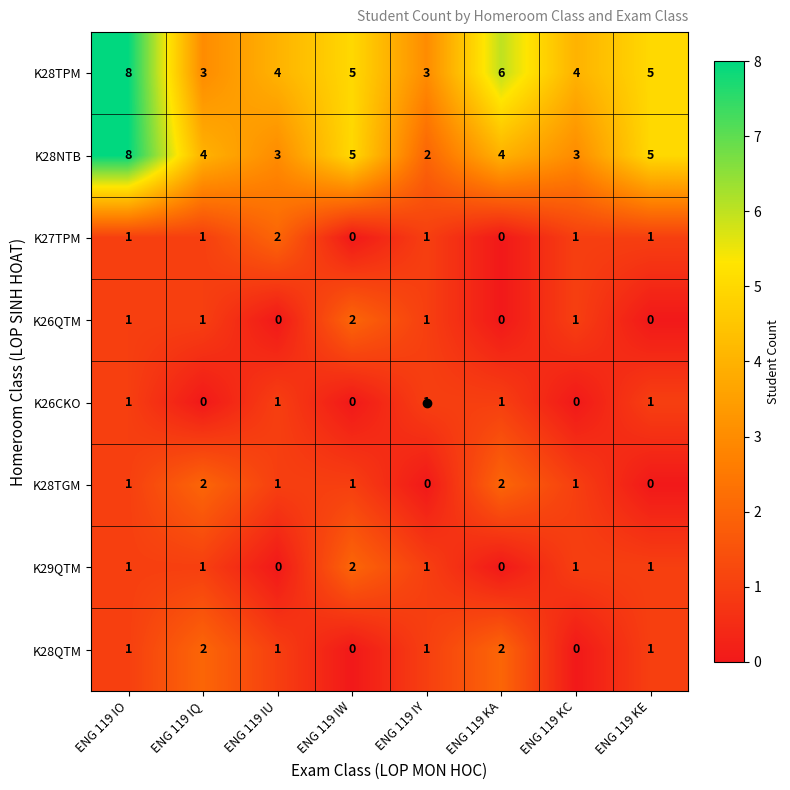

What is the spread (max minus min) of values at ENG 119 KC?

4